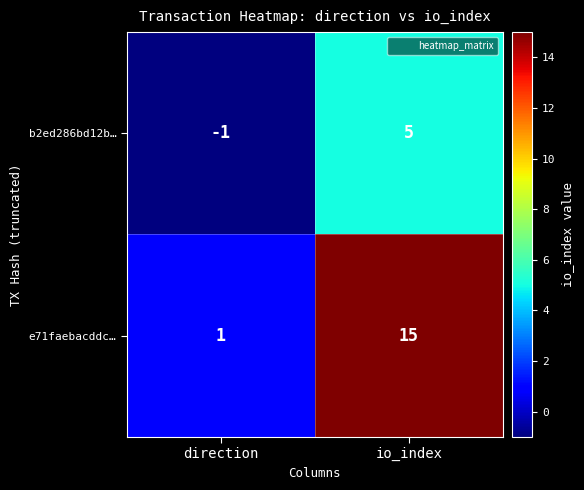

What is the maximum value shown in the chart?

15